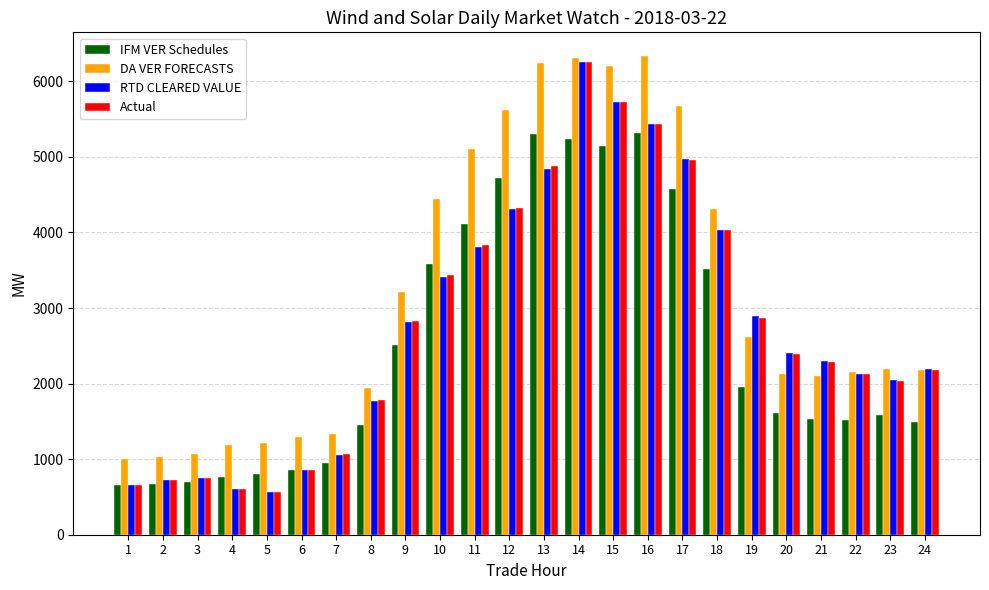

Is the value of DA VER FORECASTS at 1 greater than the value of IFM VER Schedules at 18?

No